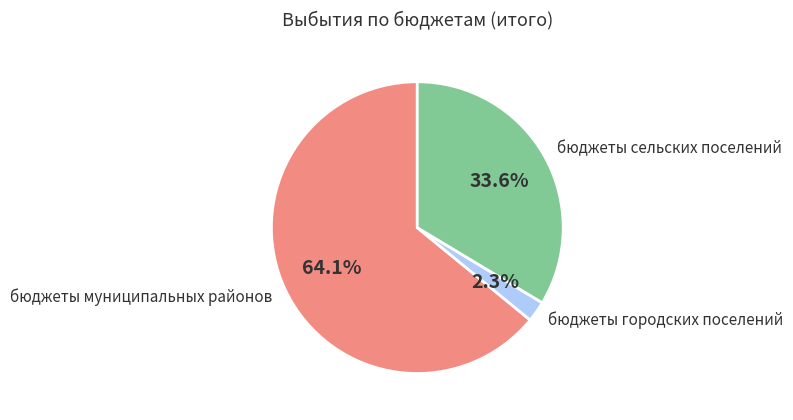

To the nearest percent, what percentage of the pie is бюджеты городских поселений?

2%